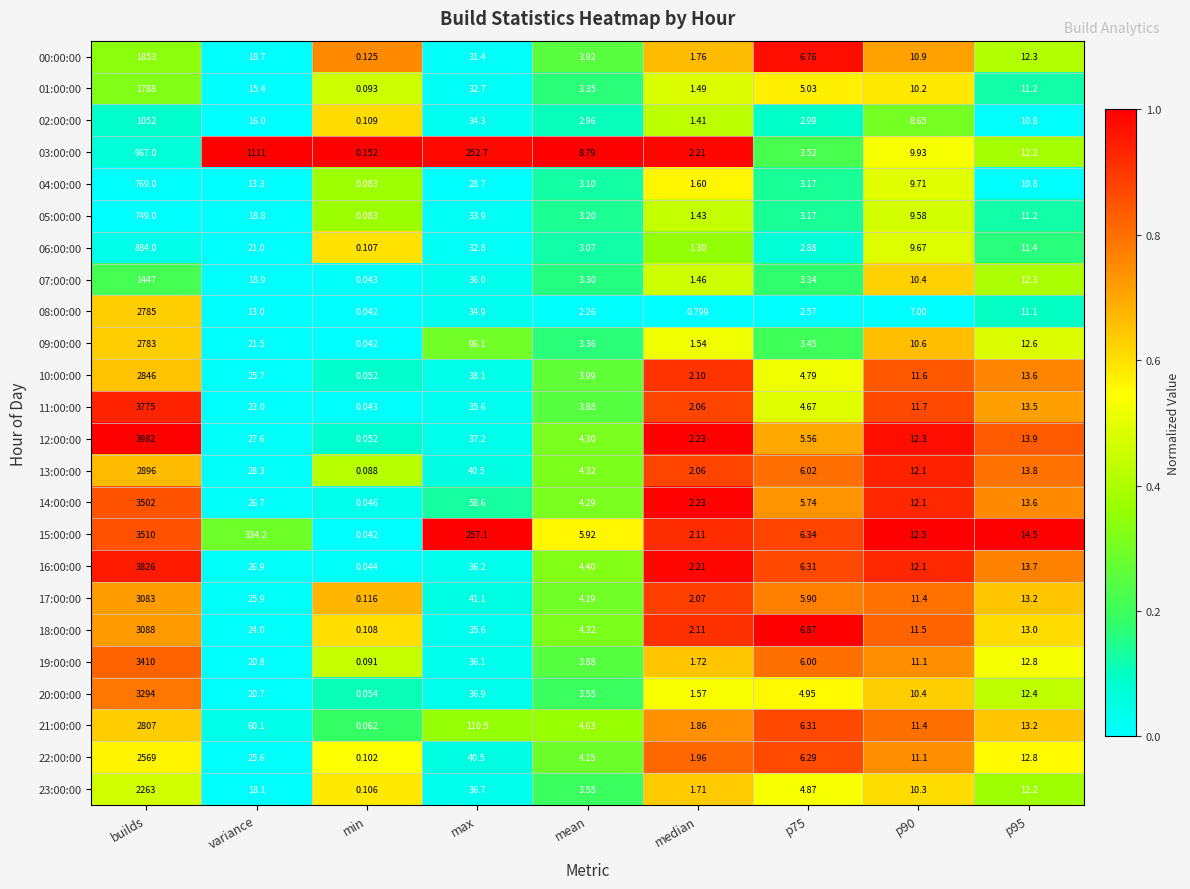

What is the spread (max minus min) of values at p90?

5.5